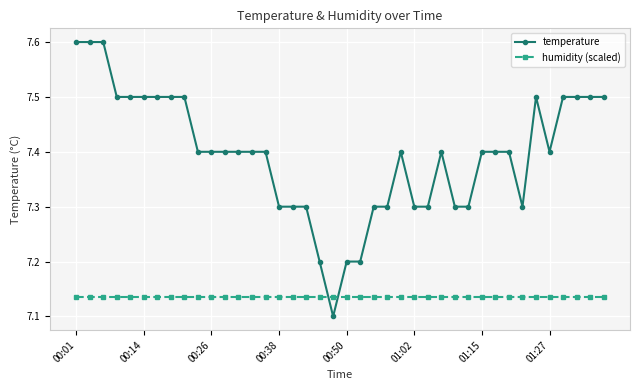

Which series has the largest range (max minus min)?

temperature